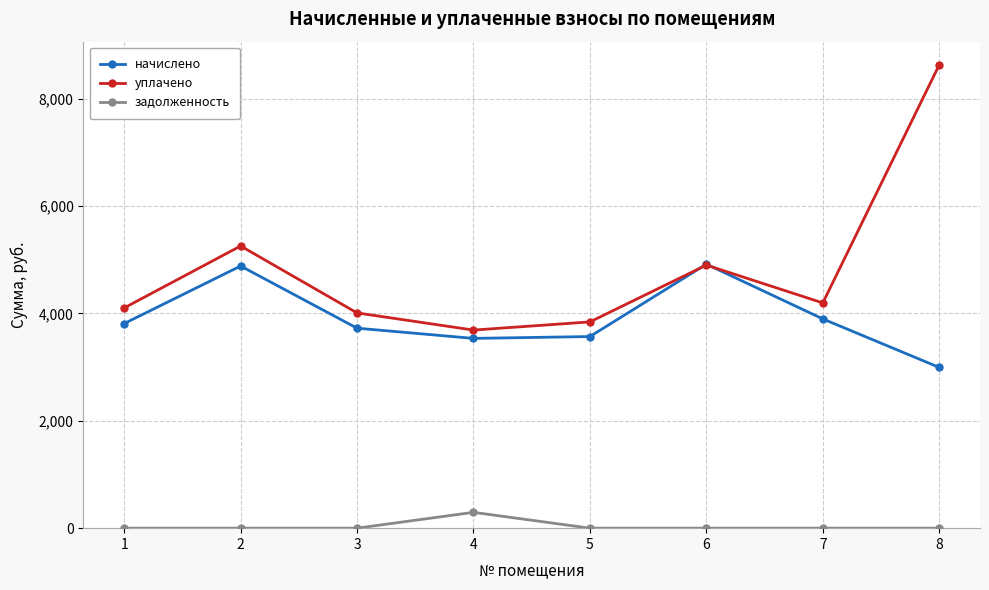

At which category does начислено reach its first local peak?

2